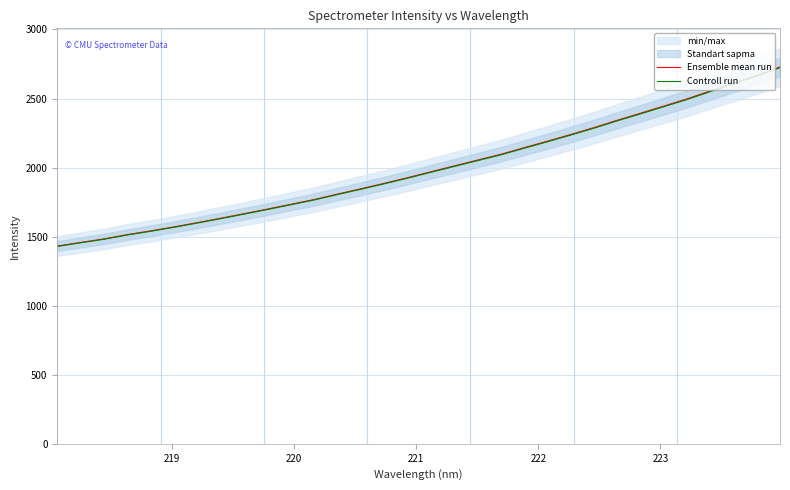

How many values in the Ensemble mean run series are below 1969?

16